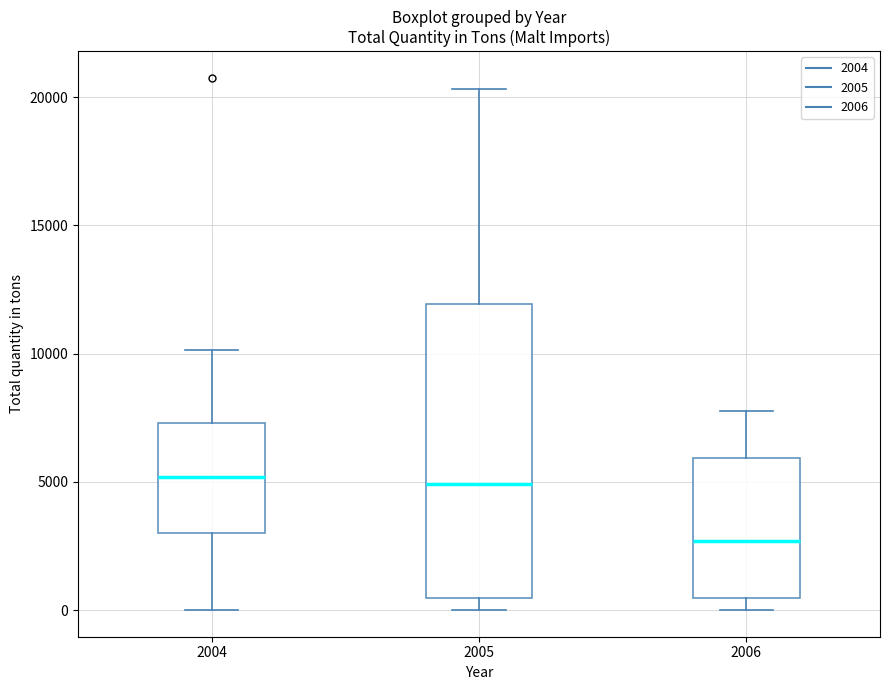

Reading left to right, read every box against the y-axis: the position of its median line, the range the box covers, and the ends of its whiskers. The values are not printed on the chart, so give them approximately, as read against the axis.

2004: median 5000, box 3000 to 7500, whiskers 0 to 10000
2005: median 5000, box 500 to 12000, whiskers 0 to 20500
2006: median 2500, box 500 to 6000, whiskers 0 to 8000